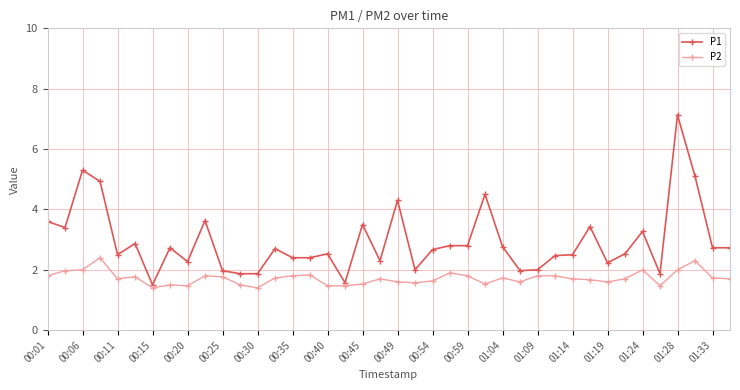

What is the minimum value for P1?

1.5